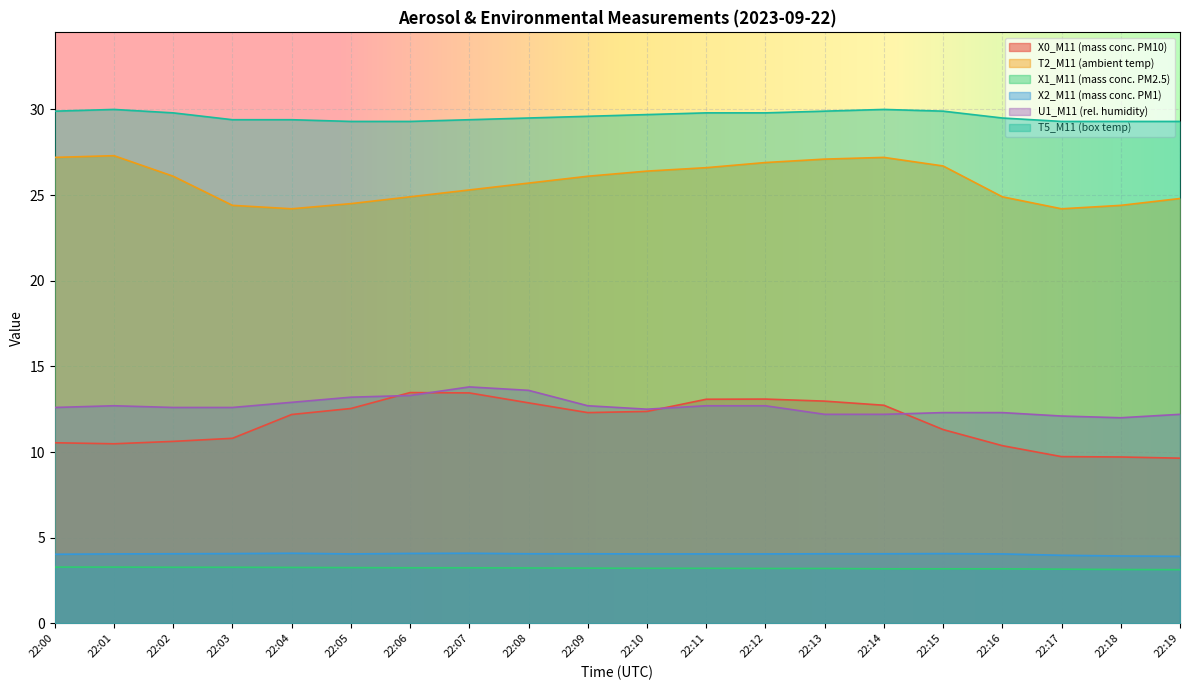

At which category is the sum across all series the highest?

22:12